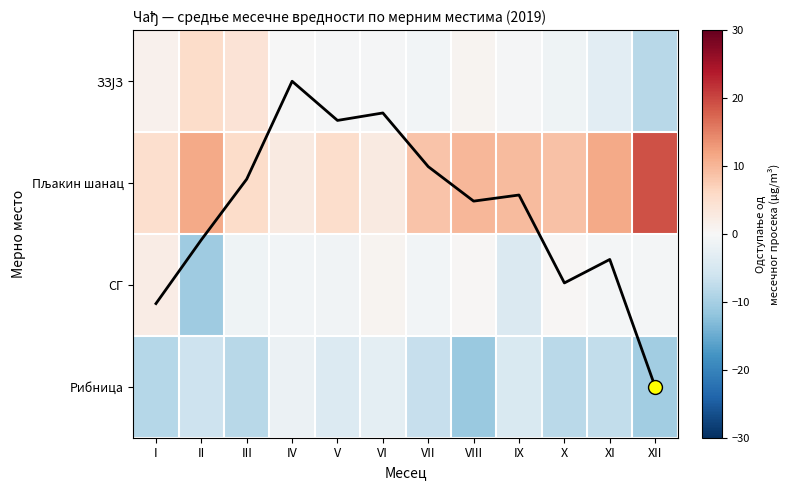

What is the sum of all Рибница values?

-80.1